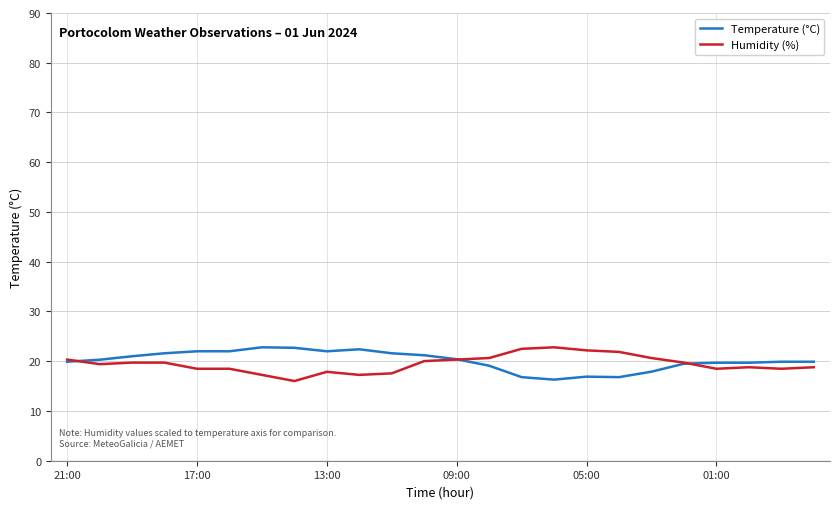

What is the greatest value displayed?

22.8